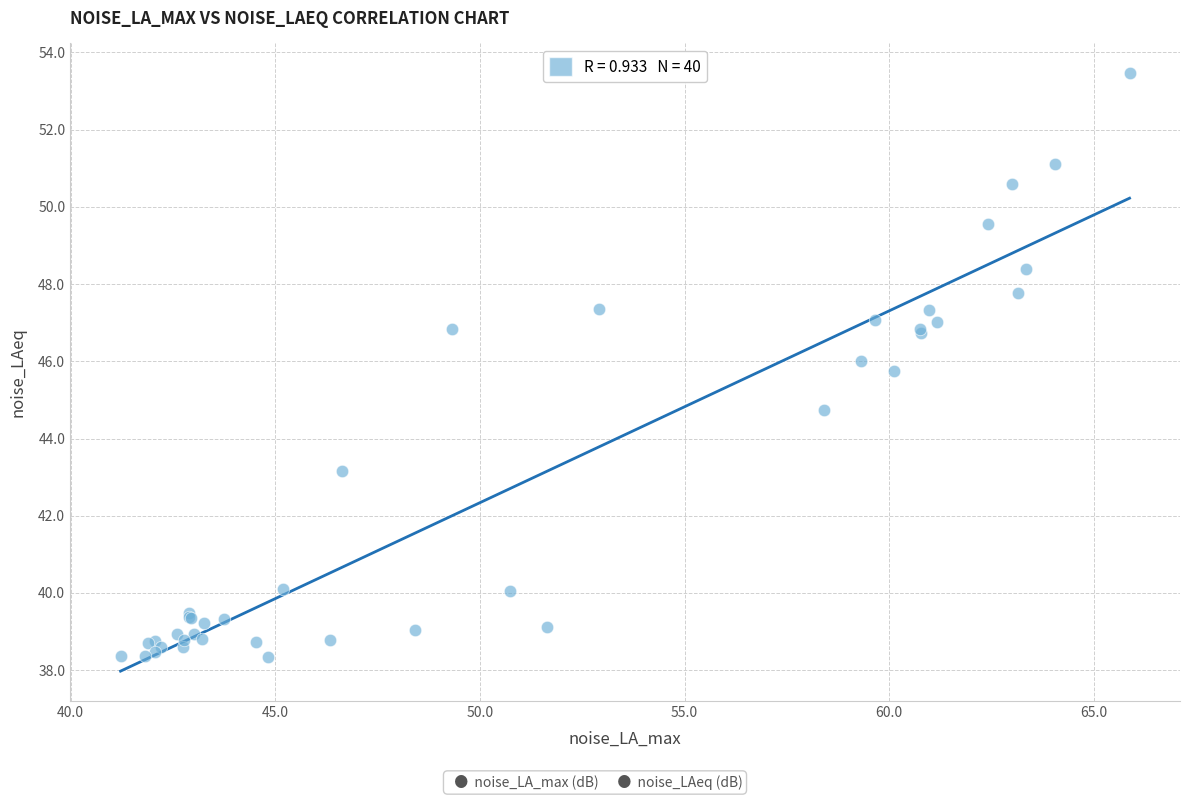

What Y value in the scatter plot is closest to 45?

44.7